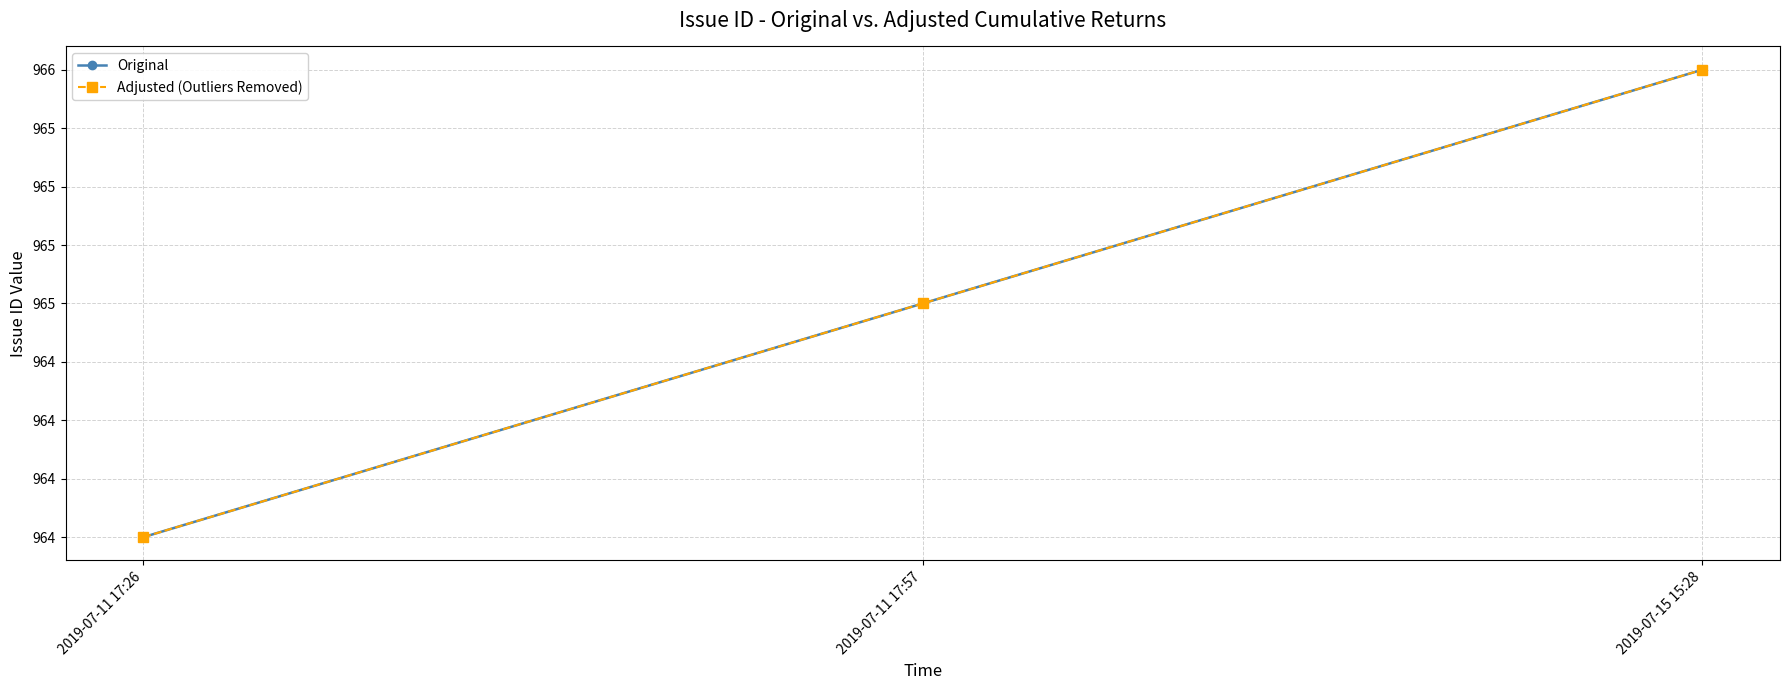

Is this an area chart (filled region under the line)?

No